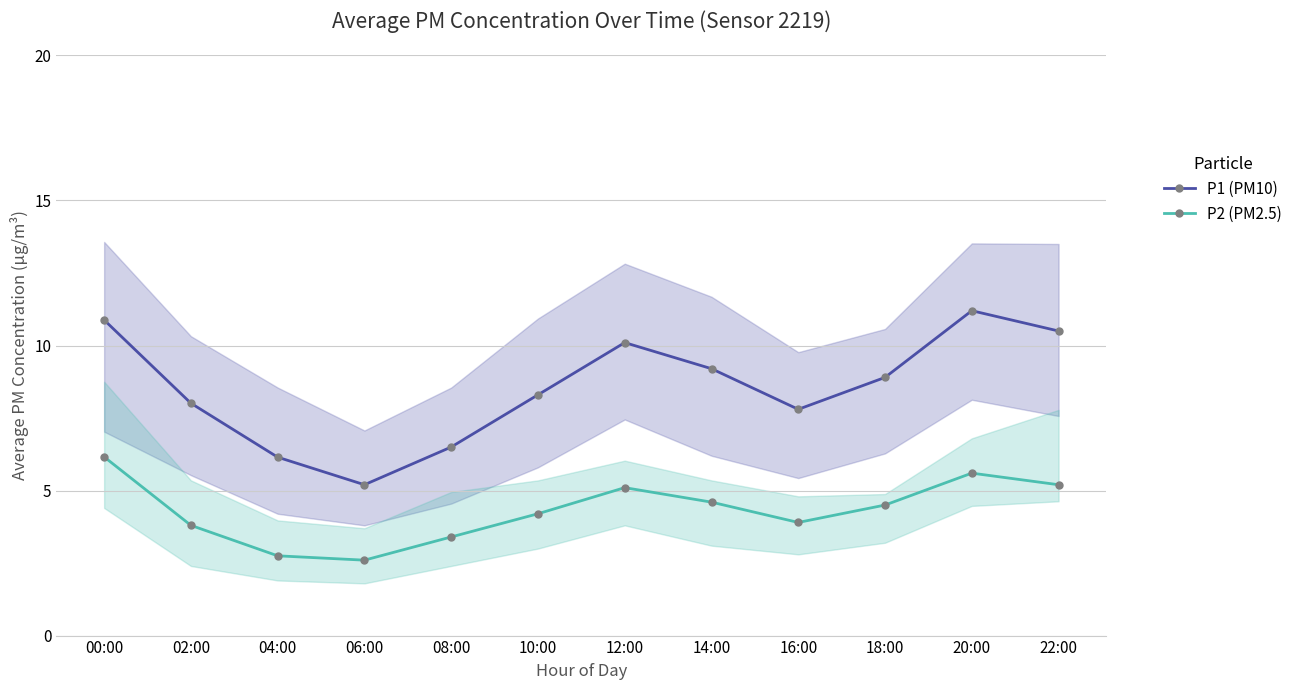

How many lines are shown in the chart?

2